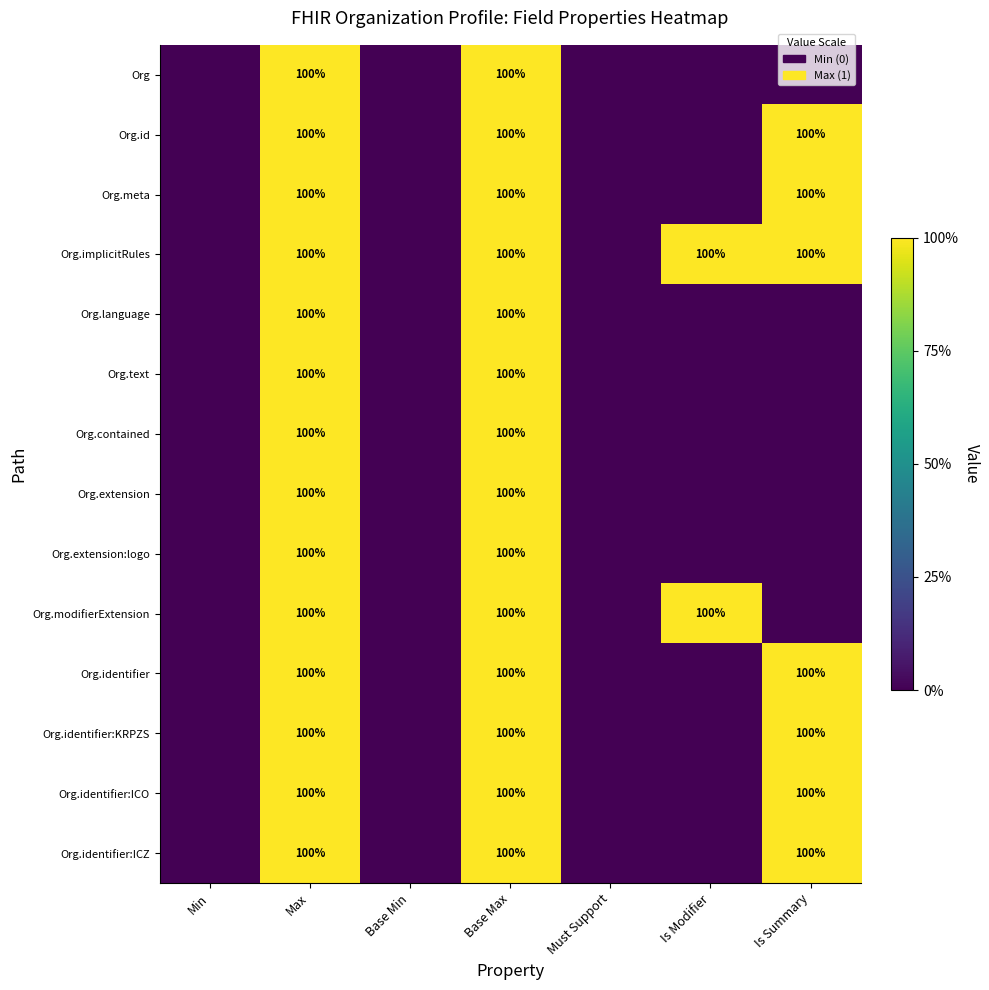

What is the sum of the Org.meta values at Max and Is Summary?

200